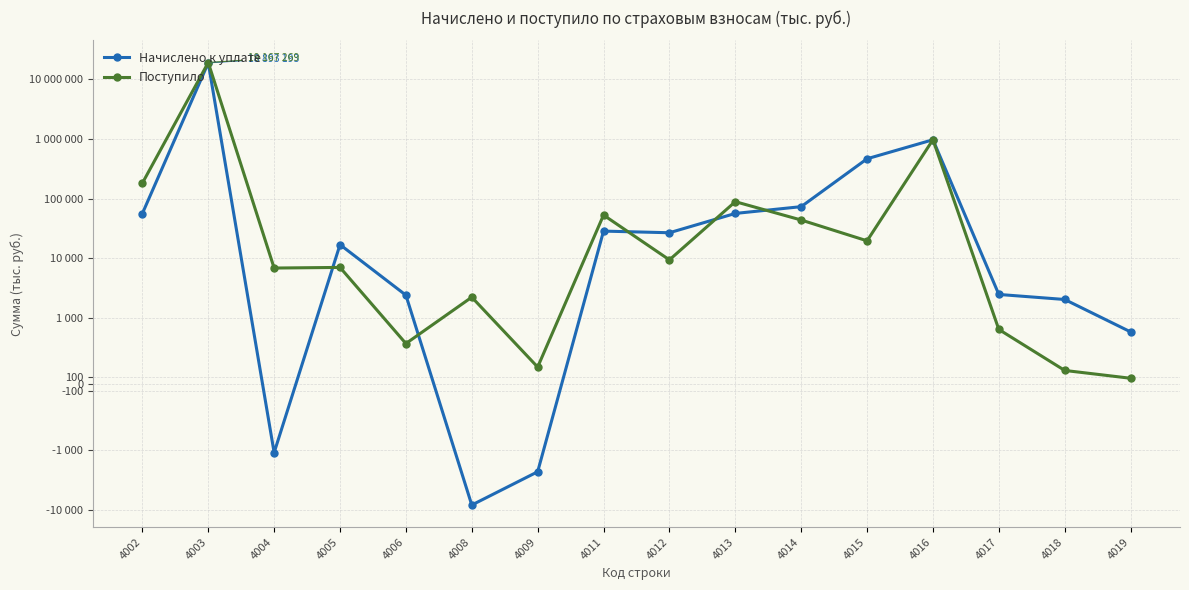

Reading right to left, list all the values displayed in this chart.

Начислено к уплате: 4019=788	4018=2032	4017=2469	4016=970288	4015=465611	4014=73254	4013=56397	4012=26752	4011=28505	4009=-2287	4008=-8264	4006=2400	4005=16894	4004=-1092	4003=18893193	4002=56237
Поступило: 4019=88	4018=206	4017=825	4016=971520	4015=19582	4014=43722	4013=88785	4012=9382	4011=52935	4009=257	4008=2220	4006=612	4005=7012	4004=6843	4003=19167269	4002=181687